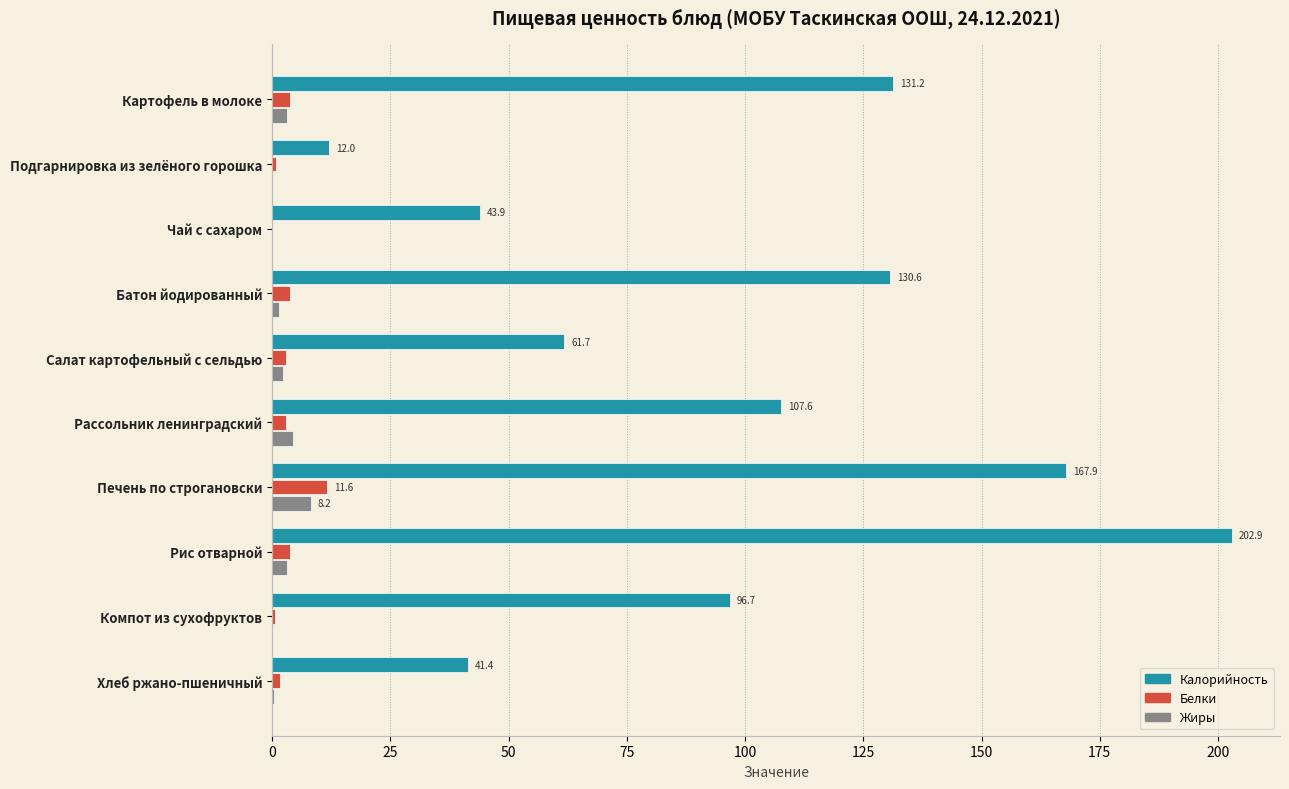

Is the value of Калорийность at Батон йодированный greater than the value of Жиры at Хлеб ржано-пшеничный?

Yes